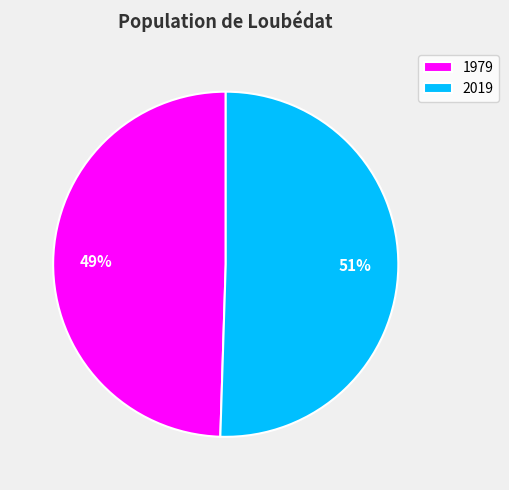

To the nearest percent, what is the average slice percentage?

50%